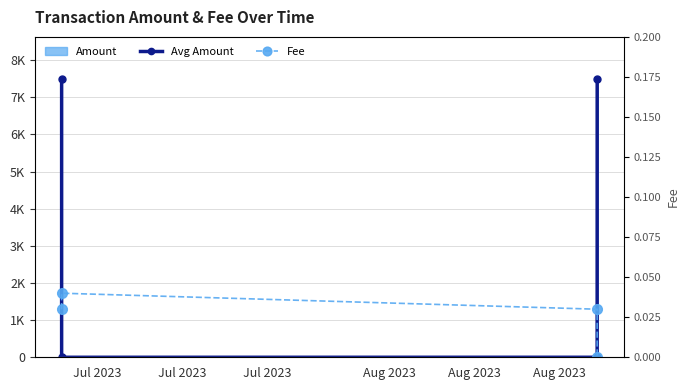

List the labels in order of Fee value, largest first.

Jul 2023, Jul 2023, Jul 2023, Aug 2023